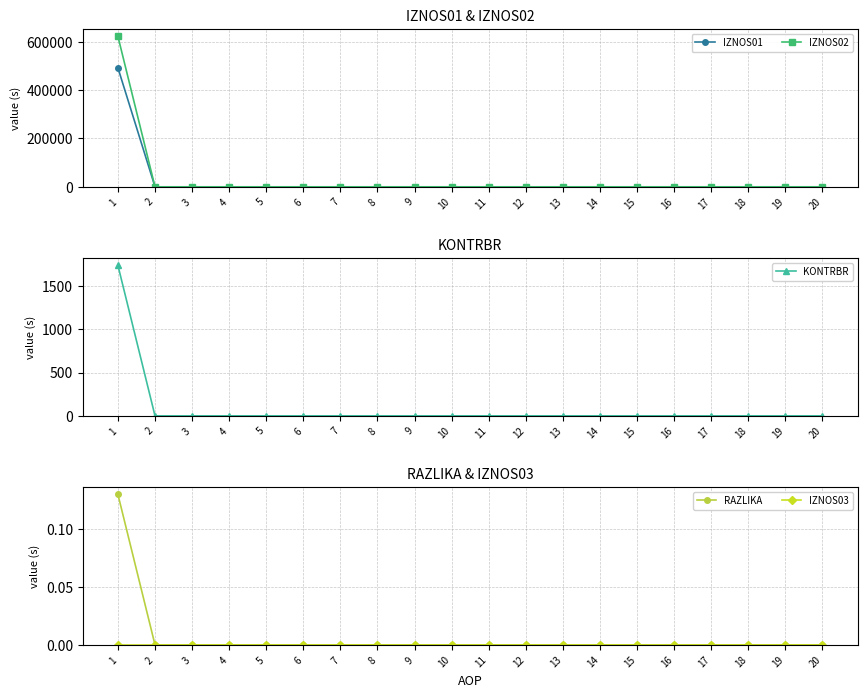

The value of IZNOS03 at 8 is 0.0. True or false?

True